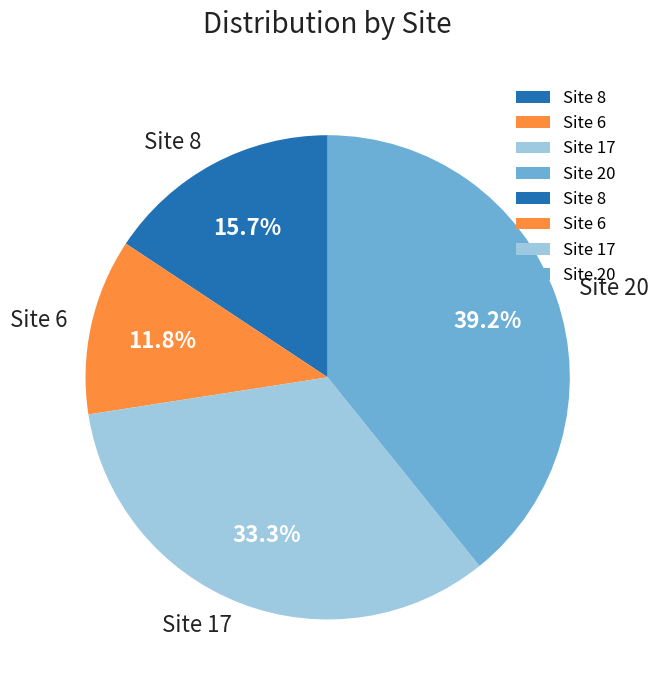

Rank the categories by value from highest to lowest.

Site 20, Site 17, Site 8, Site 6